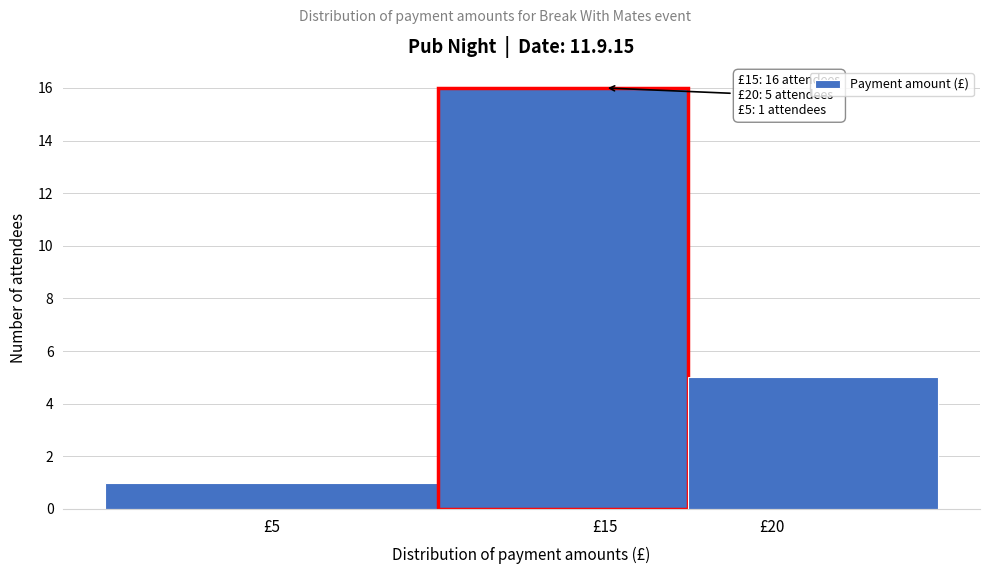

Over which range of the x-axis is the bar tallest?

10.0 to 17.5